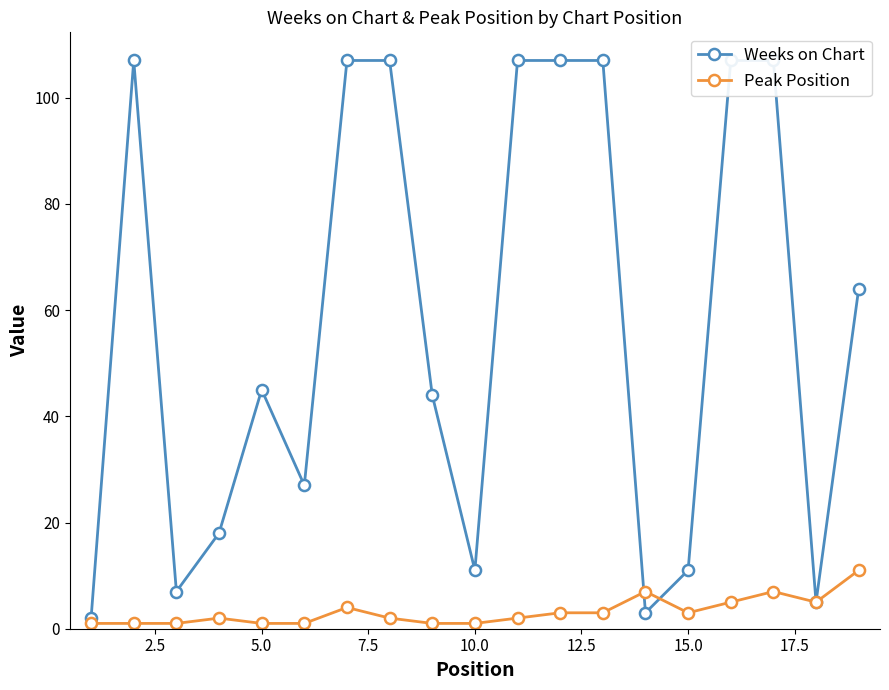

Count the number of categories in the chart.

19